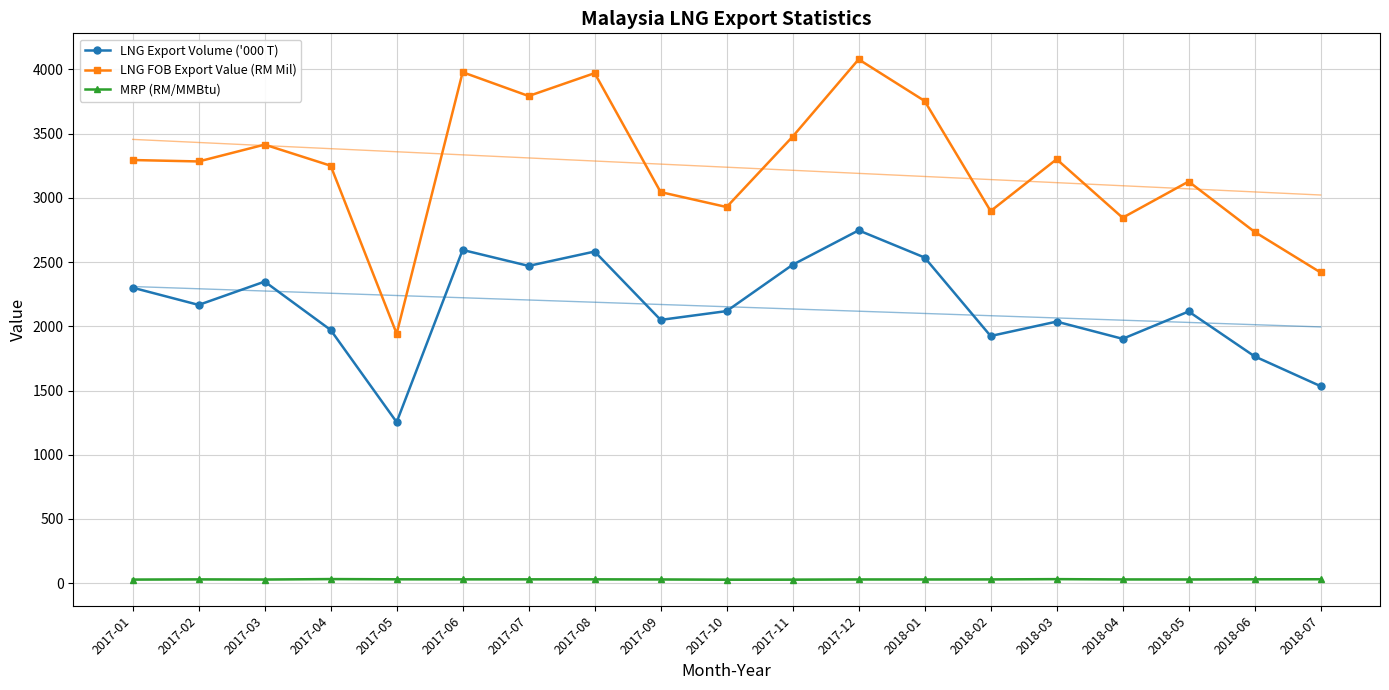

At 2018-03, list the series in order from smallest to largest.

MRP (RM/MMBtu), LNG Export Volume ('000 T), LNG FOB Export Value (RM Mil)